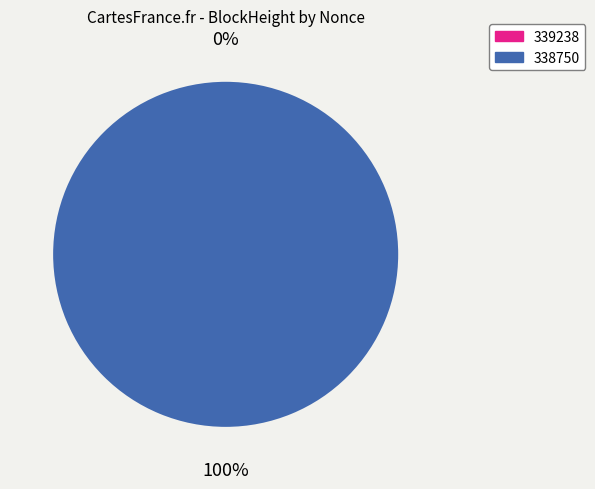

Count the number of slices in the pie.

2